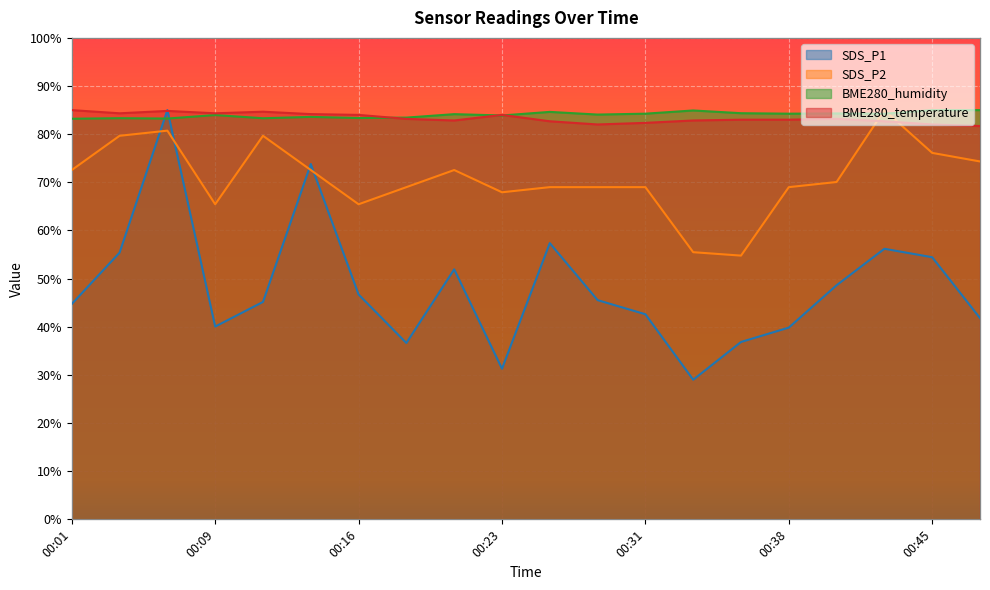

True or false: SDS_P2 and SDS_P1 intersect in this chart.

True